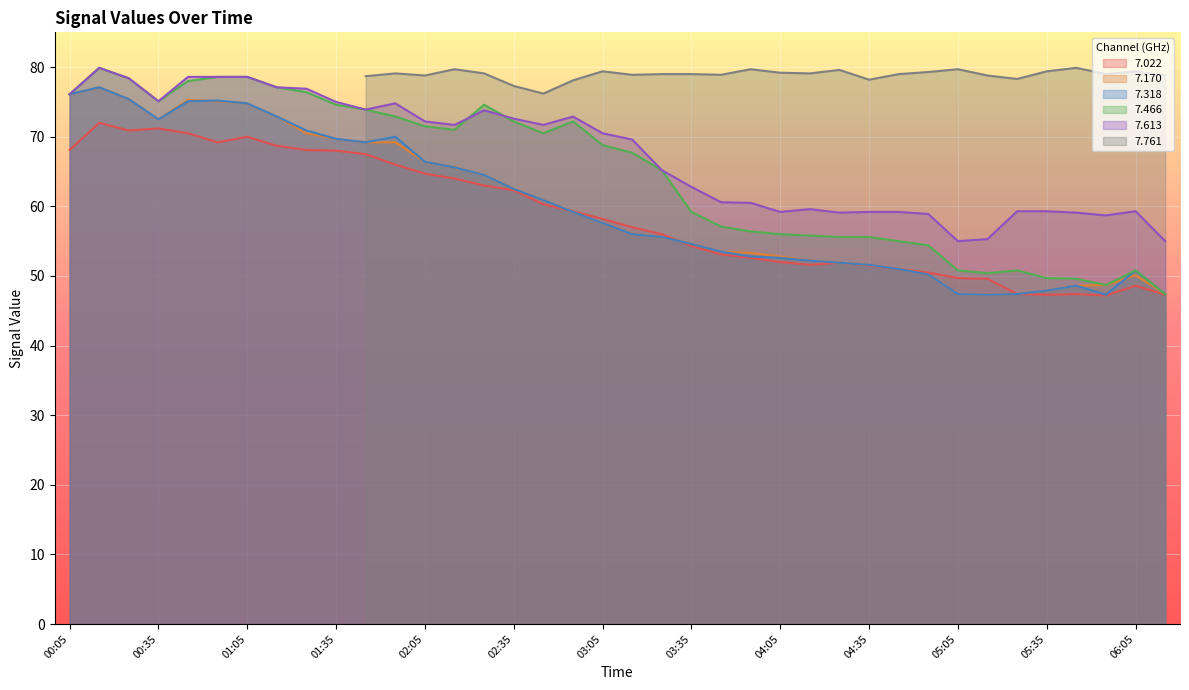

Is it true that   7.466 equals 49.6 at 05:45?

True